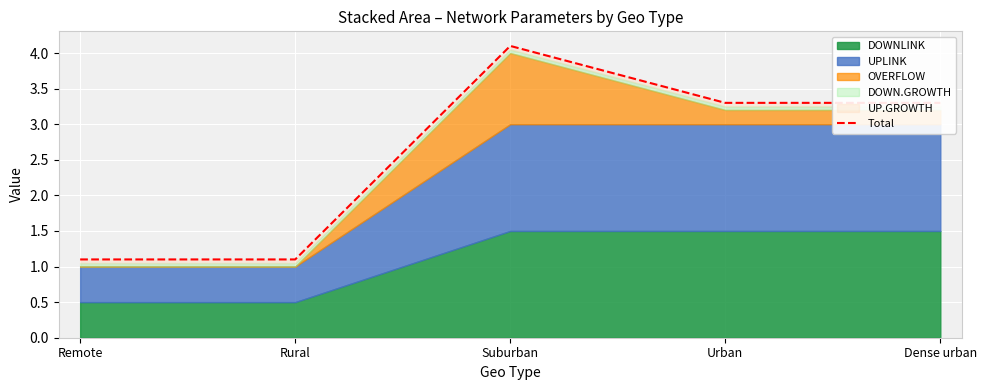

List the labels in order of value, smallest first.

Remote, Rural, Urban, Dense urban, Suburban